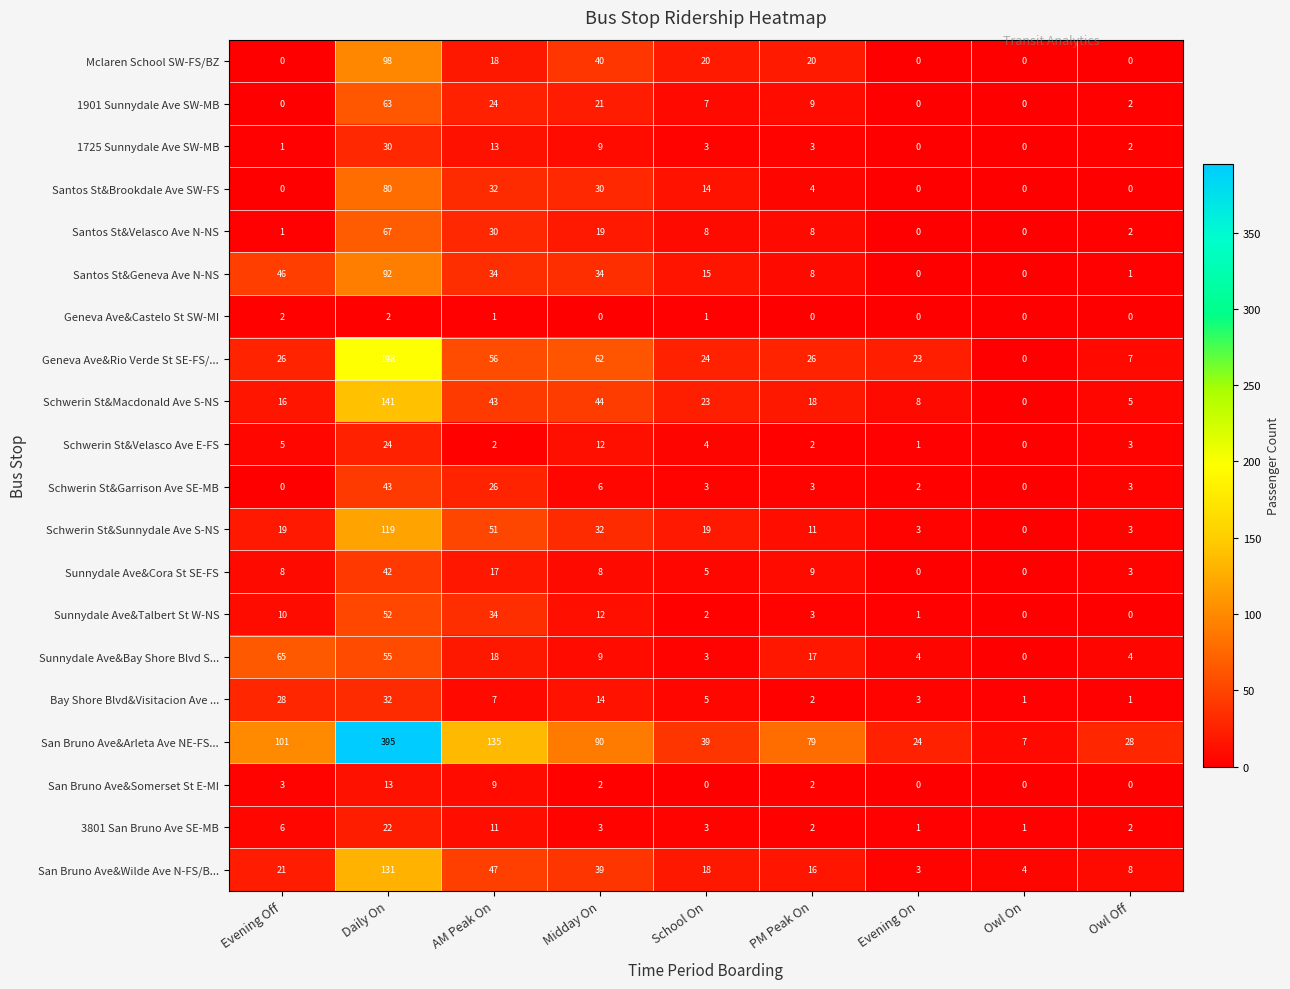

Rank the series by their maximum value, from highest to lowest.

San Bruno Ave&Arleta Ave NE-FS..., Geneva Ave&Rio Verde St SE-FS/..., Schwerin St&Macdonald Ave S-NS, San Bruno Ave&Wilde Ave N-FS/B..., Schwerin St&Sunnydale Ave S-NS, Mclaren School SW-FS/BZ, Santos St&Geneva Ave N-NS, Santos St&Brookdale Ave SW-FS, Santos St&Velasco Ave N-NS, Sunnydale Ave&Bay Shore Blvd S..., 1901 Sunnydale Ave SW-MB, Sunnydale Ave&Talbert St W-NS, Schwerin St&Garrison Ave SE-MB, Sunnydale Ave&Cora St SE-FS, Bay Shore Blvd&Visitacion Ave ..., 1725 Sunnydale Ave SW-MB, Schwerin St&Velasco Ave E-FS, 3801 San Bruno Ave SE-MB, San Bruno Ave&Somerset St E-MI, Geneva Ave&Castelo St SW-MI